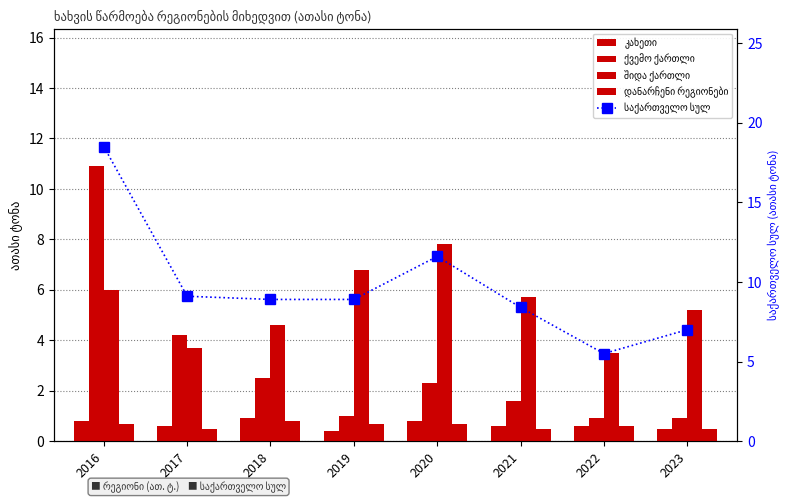

At which label does კახეთი reach its peak?

2018